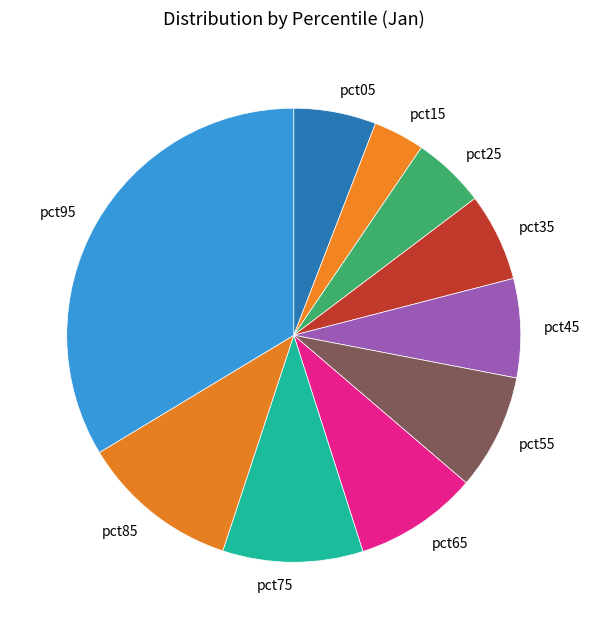

Combined, do pct25 and pct45 account for over 50%?

No